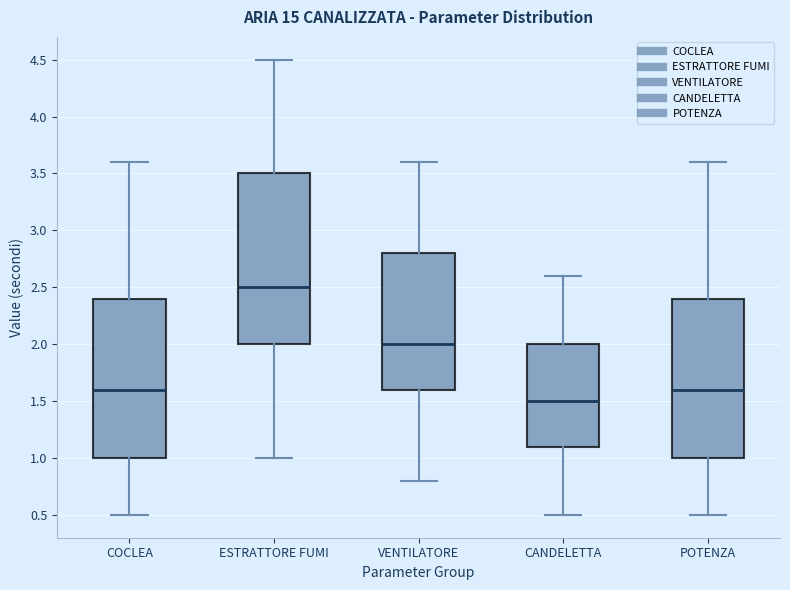

Reading left to right, transcribe this box plot: for each box, give where its median line is, the range the box spans, and where its two whiskers end, as read against the y-axis. The values are not printed on the chart, so give them approximately, as read against the axis.

COCLEA: median 1.6, box 1.0 to 2.4, whiskers 0.5 to 3.6
ESTRATTORE FUMI: median 2.5, box 2.0 to 3.5, whiskers 1.0 to 4.5
VENTILATORE: median 2.0, box 1.6 to 2.8, whiskers 0.8 to 3.6
CANDELETTA: median 1.5, box 1.1 to 2.0, whiskers 0.5 to 2.6
POTENZA: median 1.6, box 1.0 to 2.4, whiskers 0.5 to 3.6